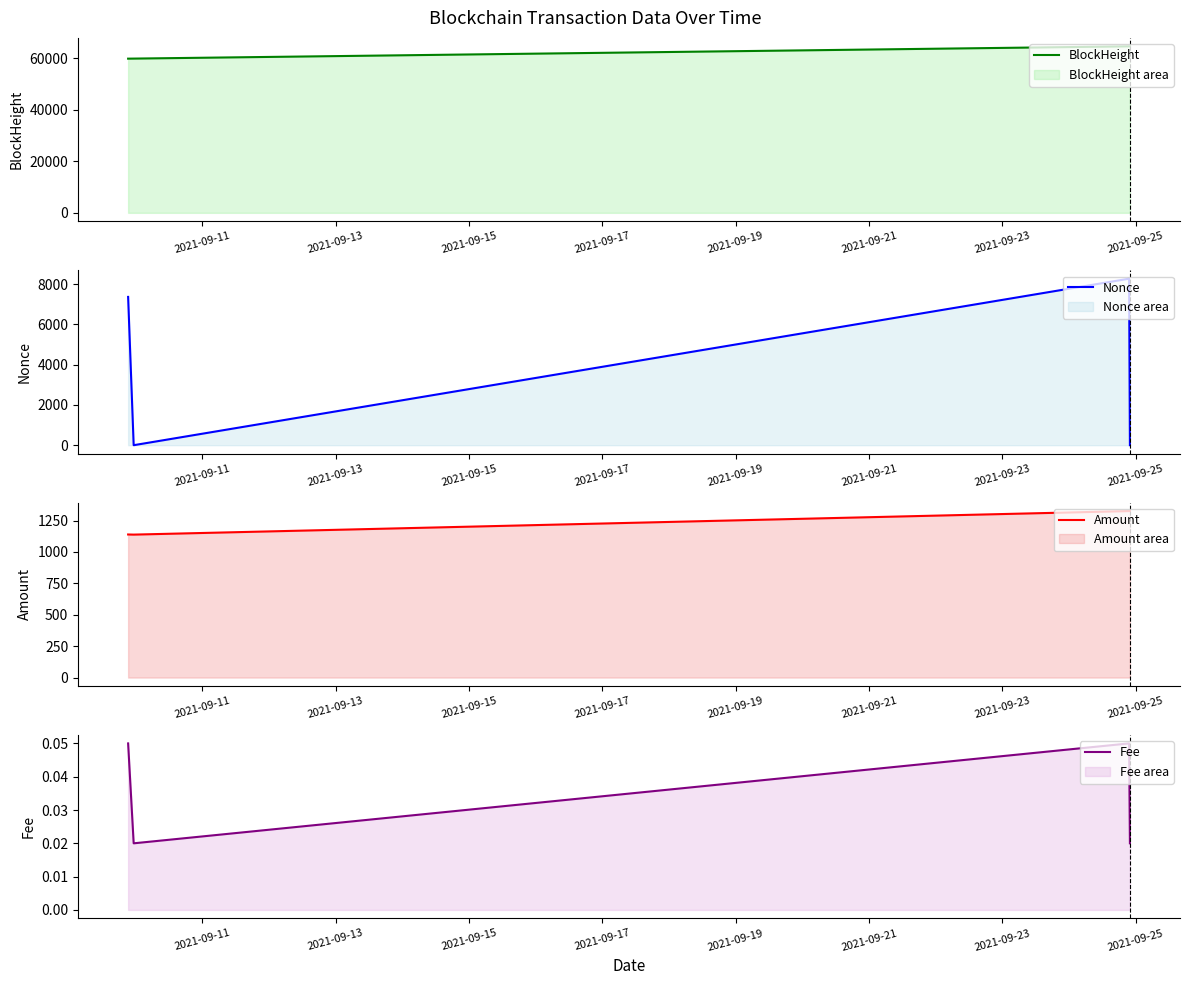

List the series in order of their peak value, lowest first.

Fee, Amount, Nonce, BlockHeight